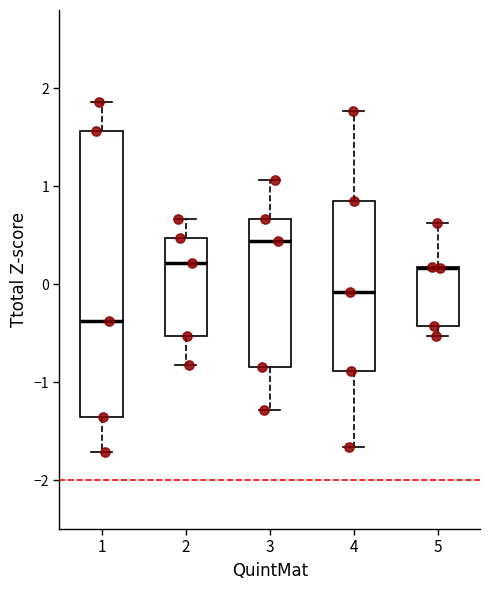

Reading left to right, read every box against the y-axis: the position of its median line, the range the box covers, and the ends of its whiskers. The values are not printed on the chart, so give them approximately, as read against the axis.

1: median -0.4, box -1.4 to 1.6, whiskers -1.7 to 1.9
2: median 0.2, box -0.5 to 0.5, whiskers -0.8 to 0.7
3: median 0.4, box -0.9 to 0.7, whiskers -1.3 to 1.1
4: median -0.1, box -0.9 to 0.8, whiskers -1.7 to 1.8
5: median 0.2 (drawn on the box's upper edge), box -0.4 to 0.2, whiskers -0.5 to 0.6